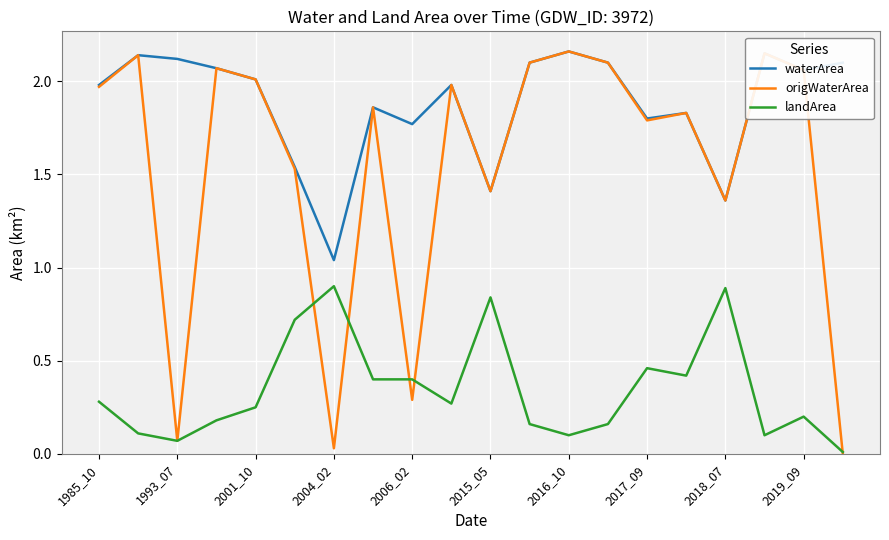

True or false: origWaterArea has more than 2 interior local peaks.

True